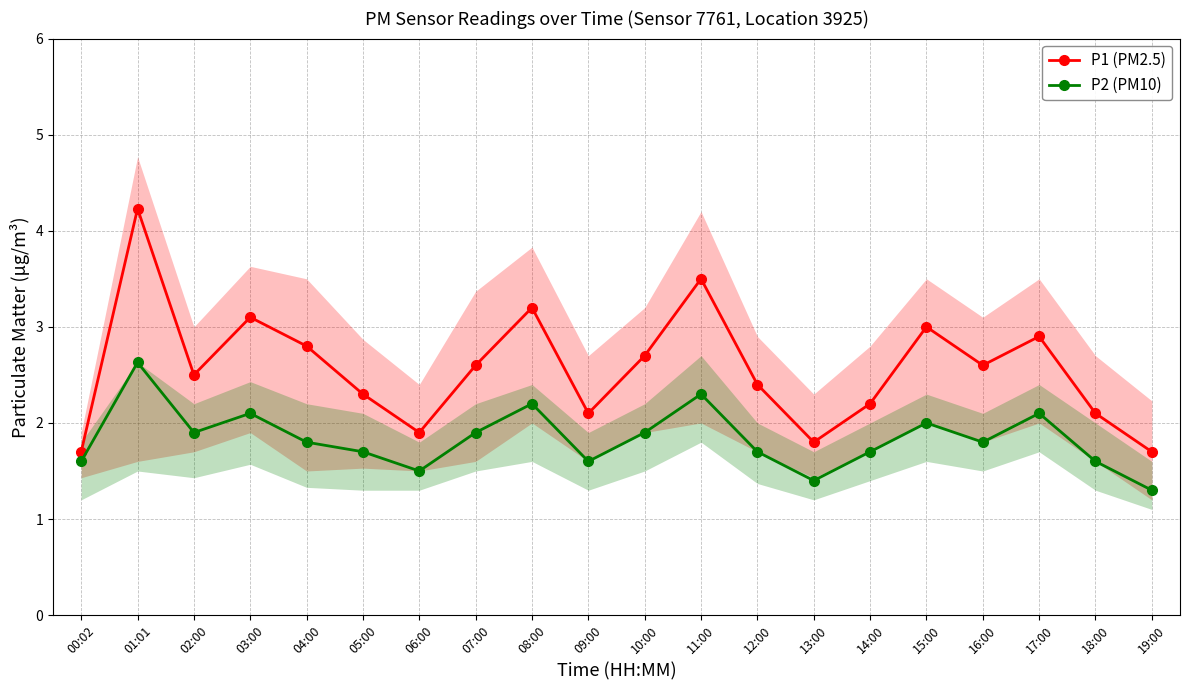

Is the value of P2 (PM10) at 02:00 greater than the value of P1 (PM2.5) at 04:00?

No